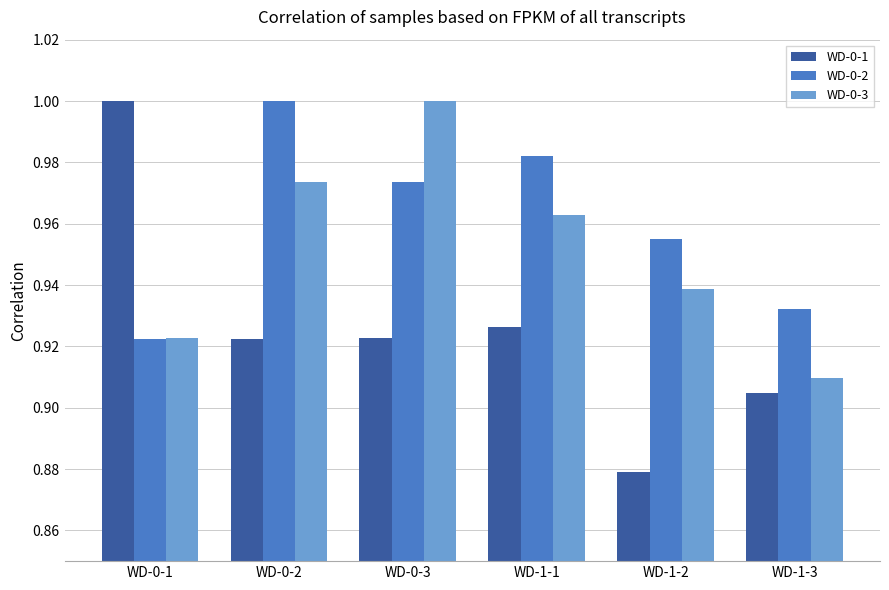

Is the value of WD-0-2 at WD-0-2 greater than the value of WD-0-3 at WD-1-1?

Yes